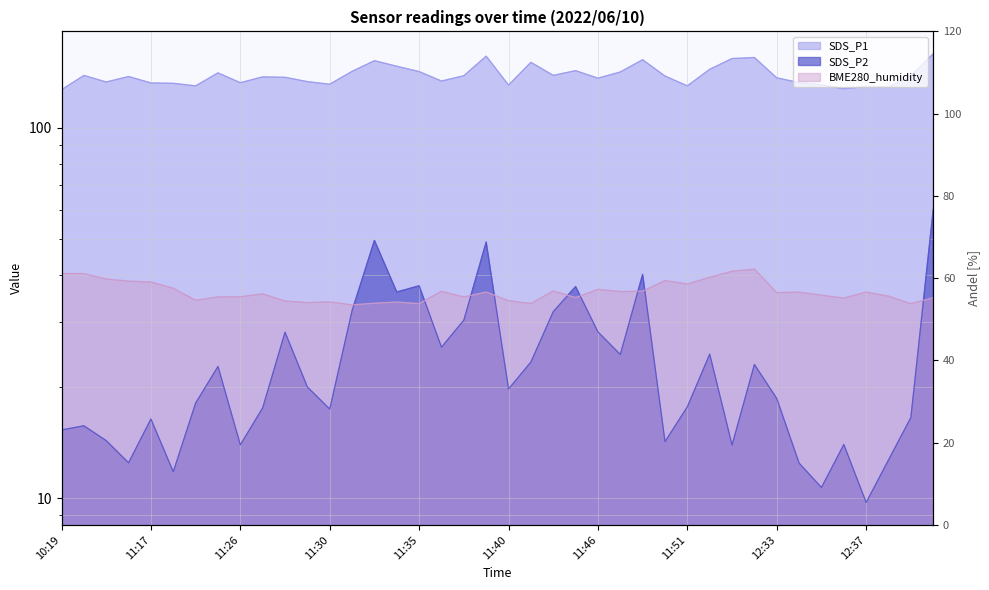

Rank the series at 11:27 from highest to lowest value.

SDS_P1, BME280_humidity, SDS_P2